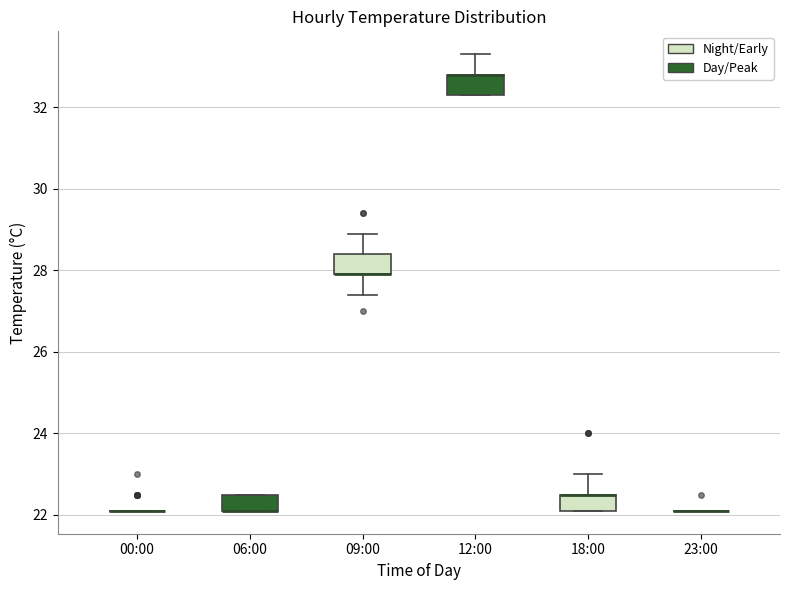

Reading left to right, read every box against the y-axis: the position of its median line, the range the box covers, and the ends of its whiskers. The values are not printed on the chart, so give them approximately, as read against the axis.

00:00: box collapsed to a line at 22.2, whiskers 22.2 to 22.2
06:00: median 22.2 (drawn on the box's lower edge), box 22.2 to 22.6, whiskers 22.2 to 22.6
09:00: median 28.0 (drawn on the box's lower edge), box 28.0 to 28.4, whiskers 27.4 to 29.0
12:00: median 32.8 (drawn on the box's upper edge), box 32.4 to 32.8, whiskers 32.4 to 33.4
18:00: median 22.6 (drawn on the box's upper edge), box 22.2 to 22.6, whiskers 22.2 to 23.0
23:00: box collapsed to a line at 22.2, whiskers 22.2 to 22.2